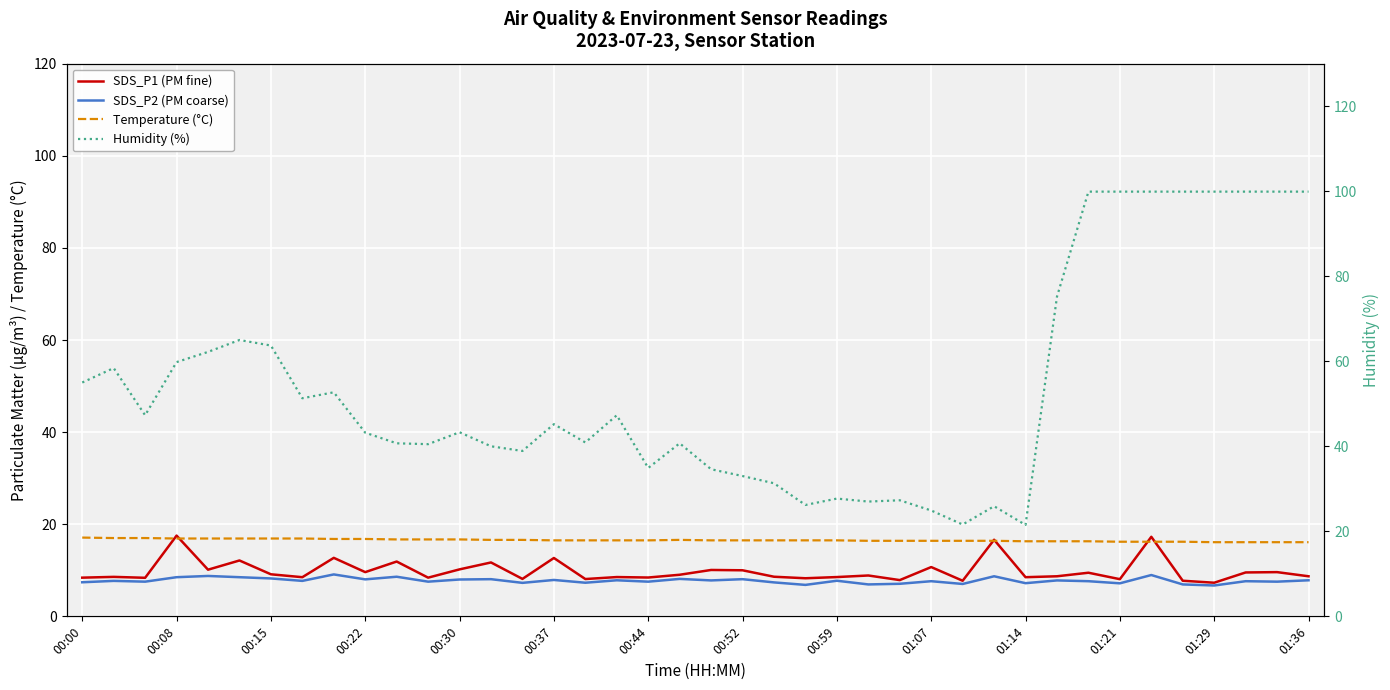

Which series changed the most between 28 and 31?

Humidity (%)